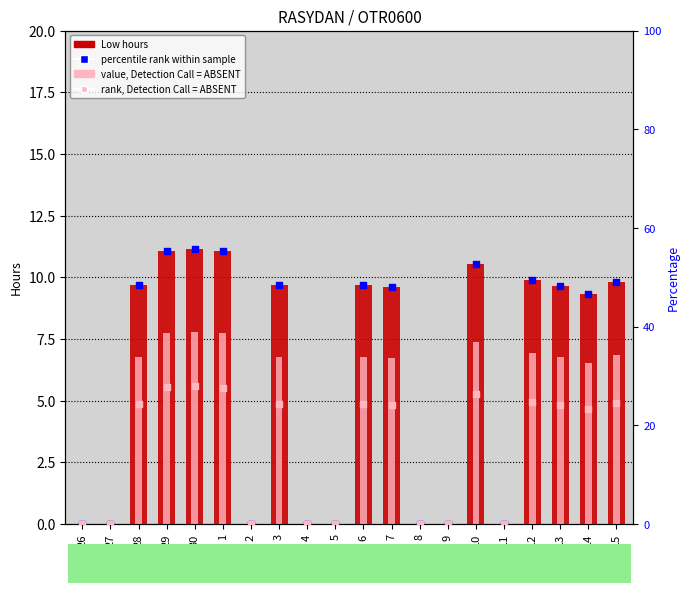

Is the value of percentile rank within sample at 29 greater than the value of rank, Detection Call = ABSENT at 6?

Yes